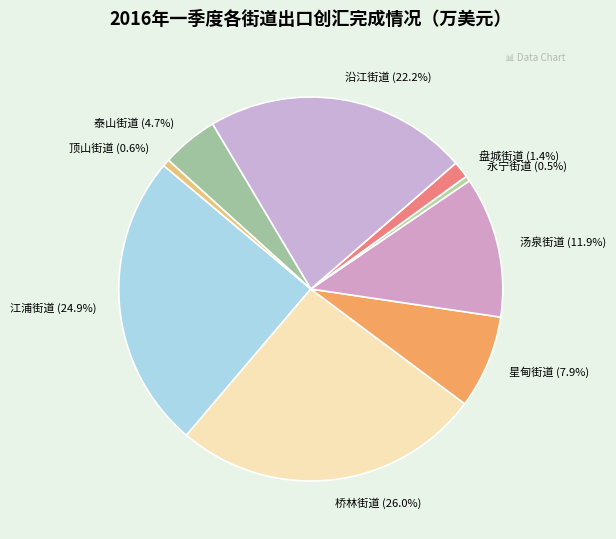

To the nearest percent, what portion does 江浦街道 represent?

25%